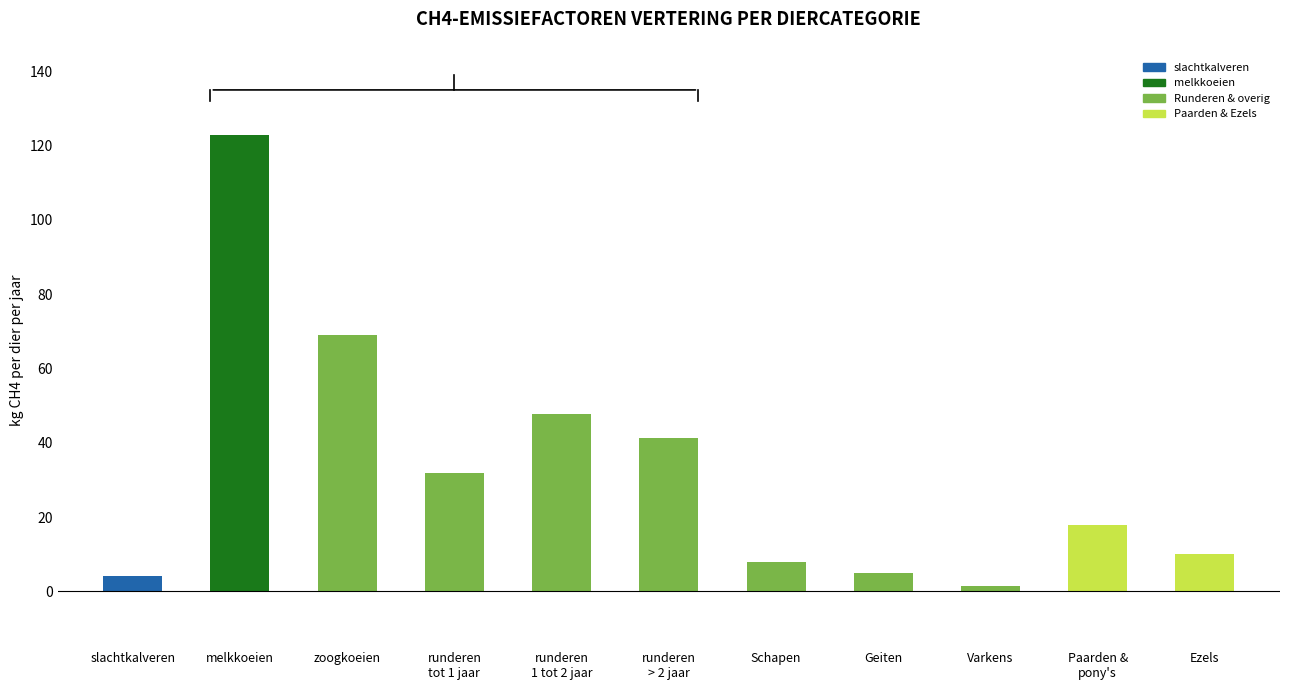

Are the bars grouped side by side (vs. stacked)?

No